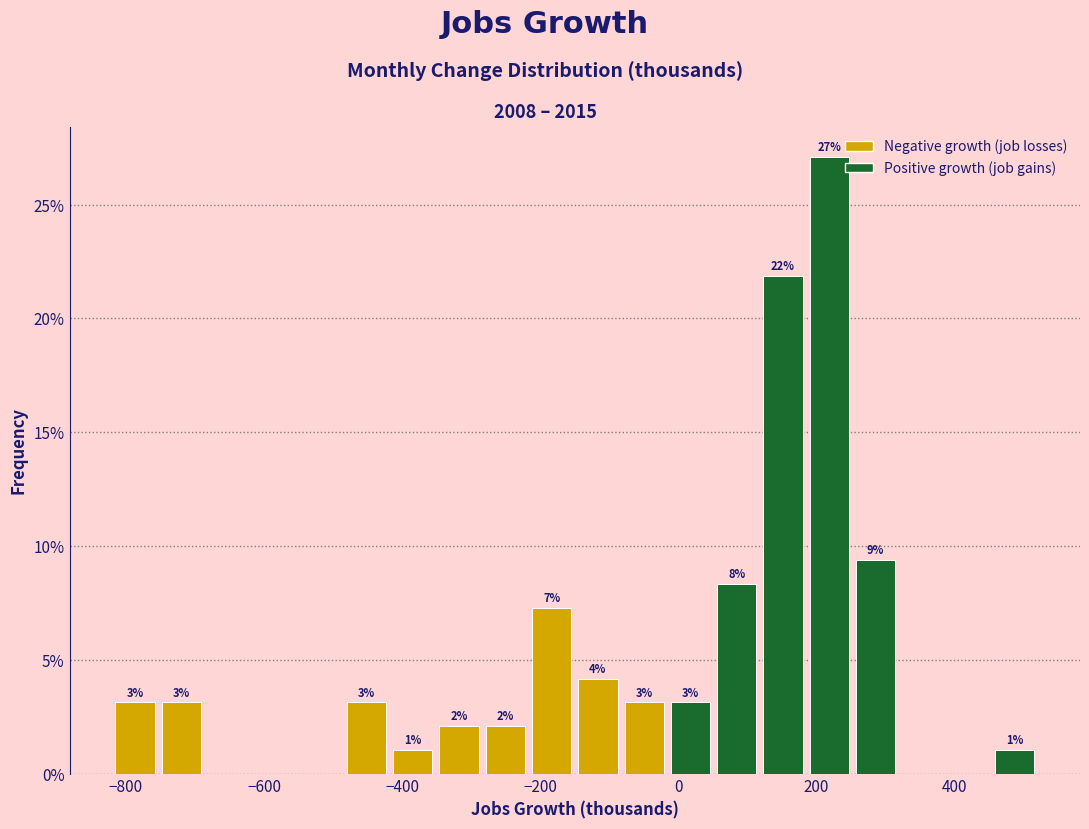

Read against the x-axis, roughly where is the centre of the tallest bar?

220